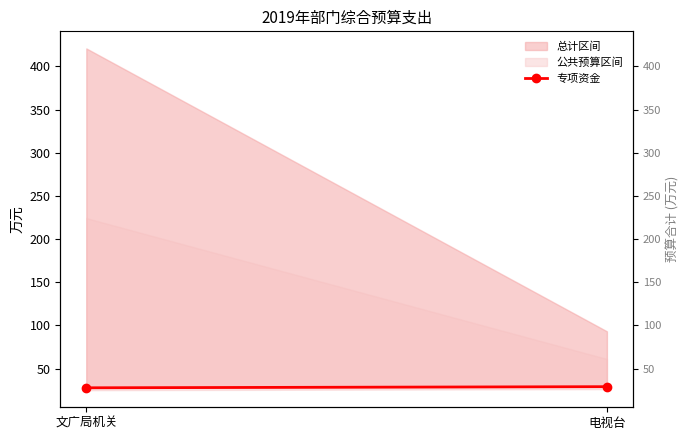

Rank the categories by value from lowest to highest.

文广局机关, 电视台